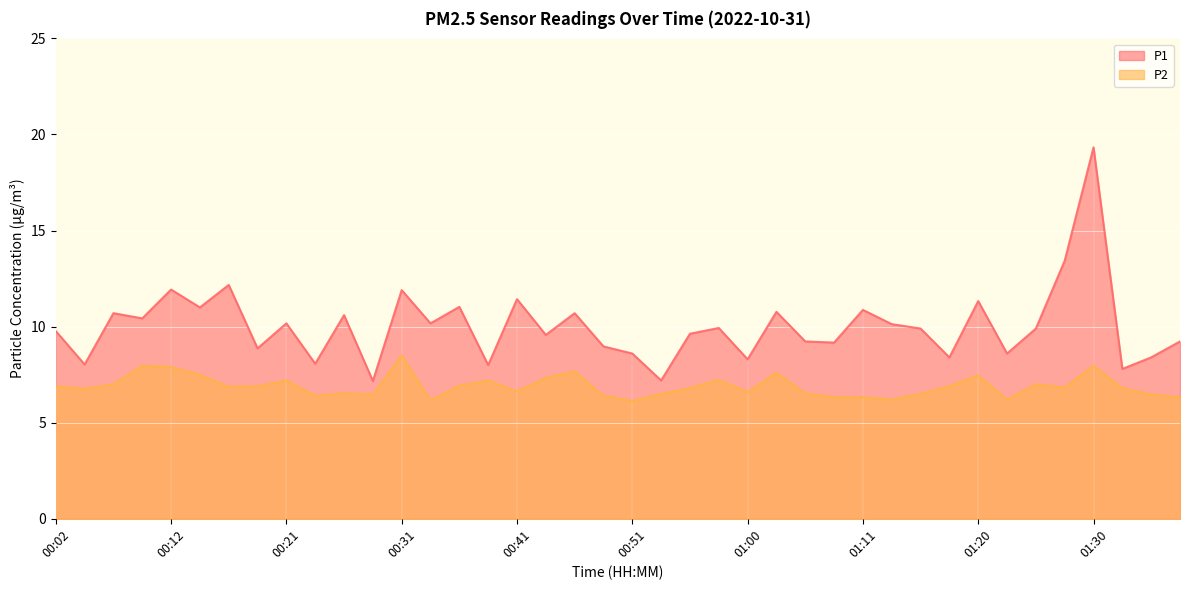

At which category does P1 reach its first local valley?

00:04